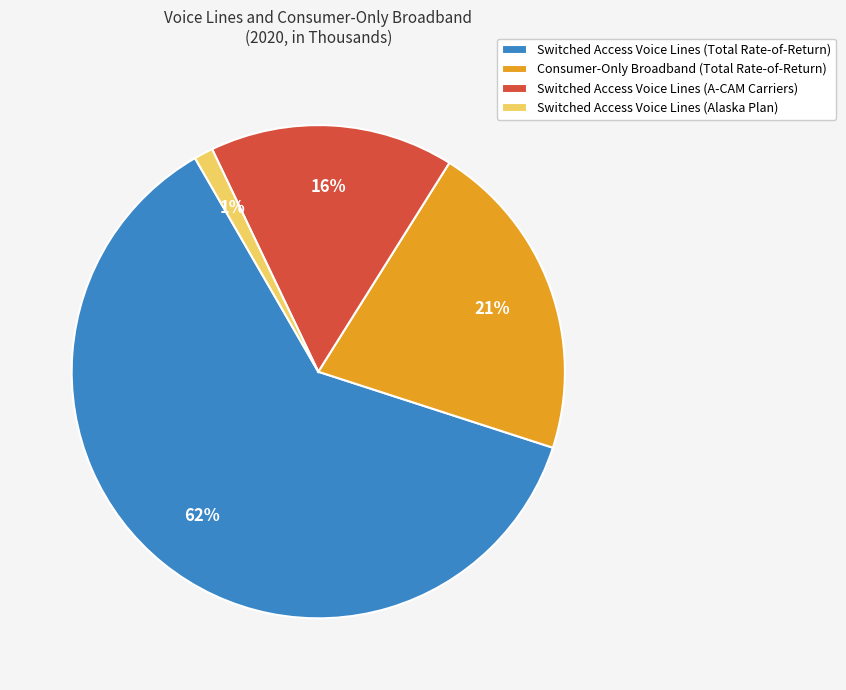

How many slices are in this pie chart?

4